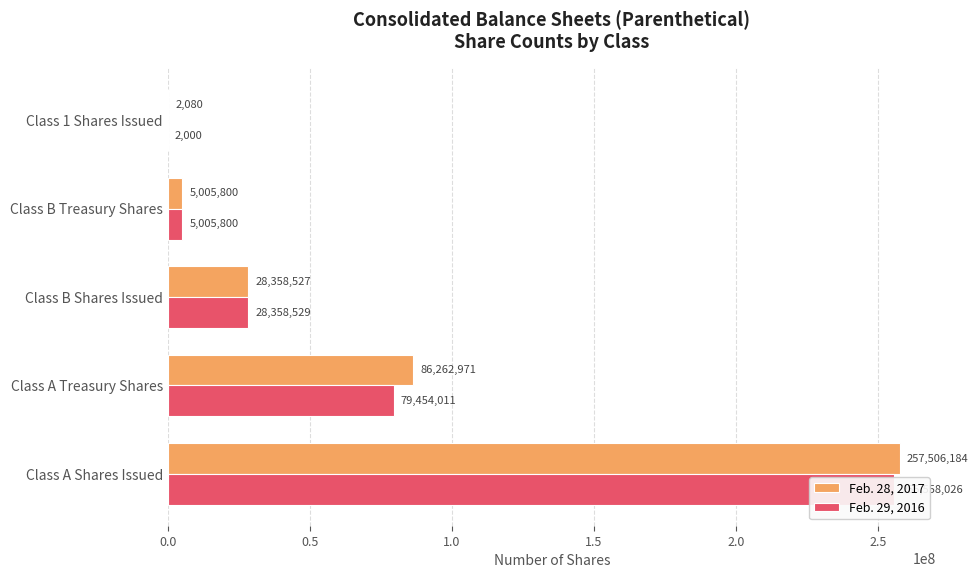

What is the total value across all series at Class 1 Shares Issued?

4080